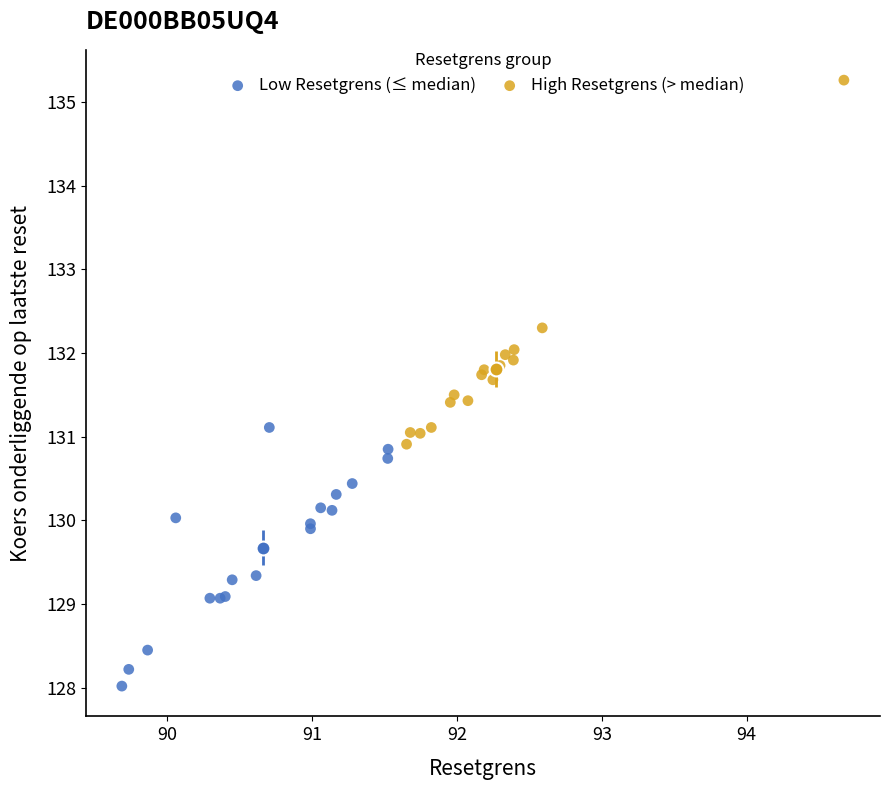

Which series reaches the maximum Y coordinate?

High Resetgrens (> median)